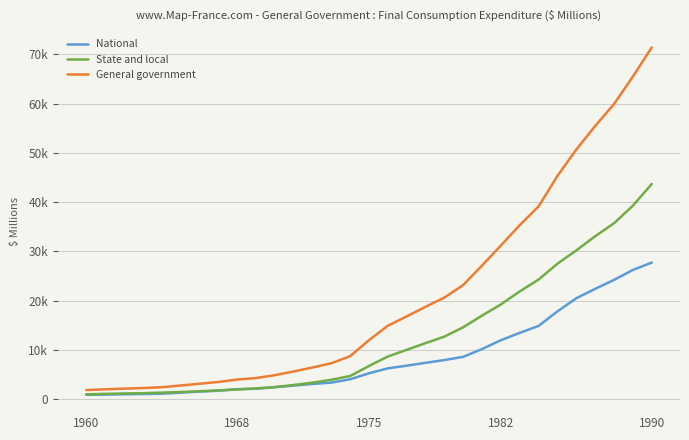

What is the greatest value displayed?

71396